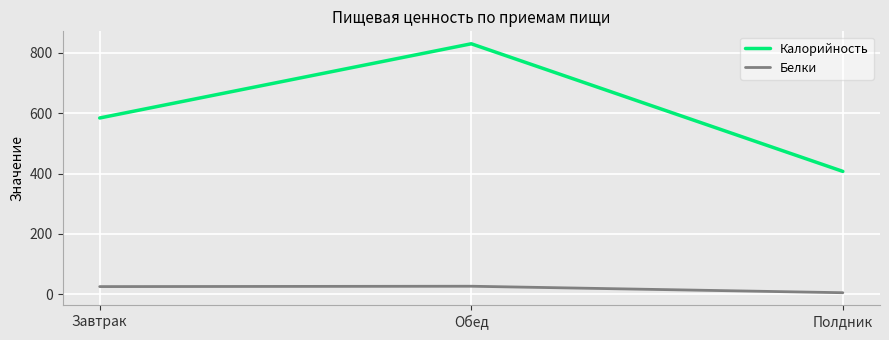

Does the chart display data point markers on the line(s)?

No